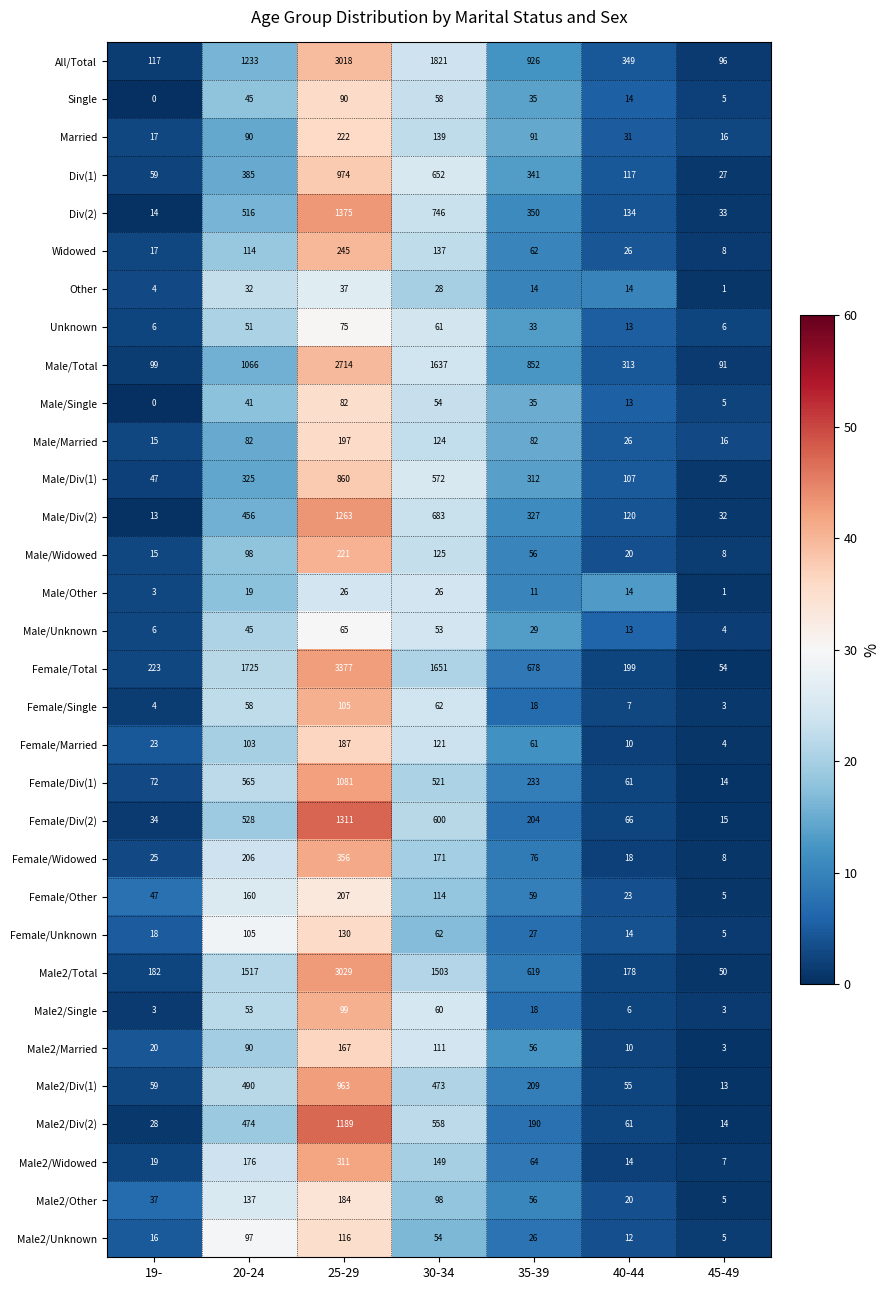

What is the sum of all Male2/Div(2) values?

2514